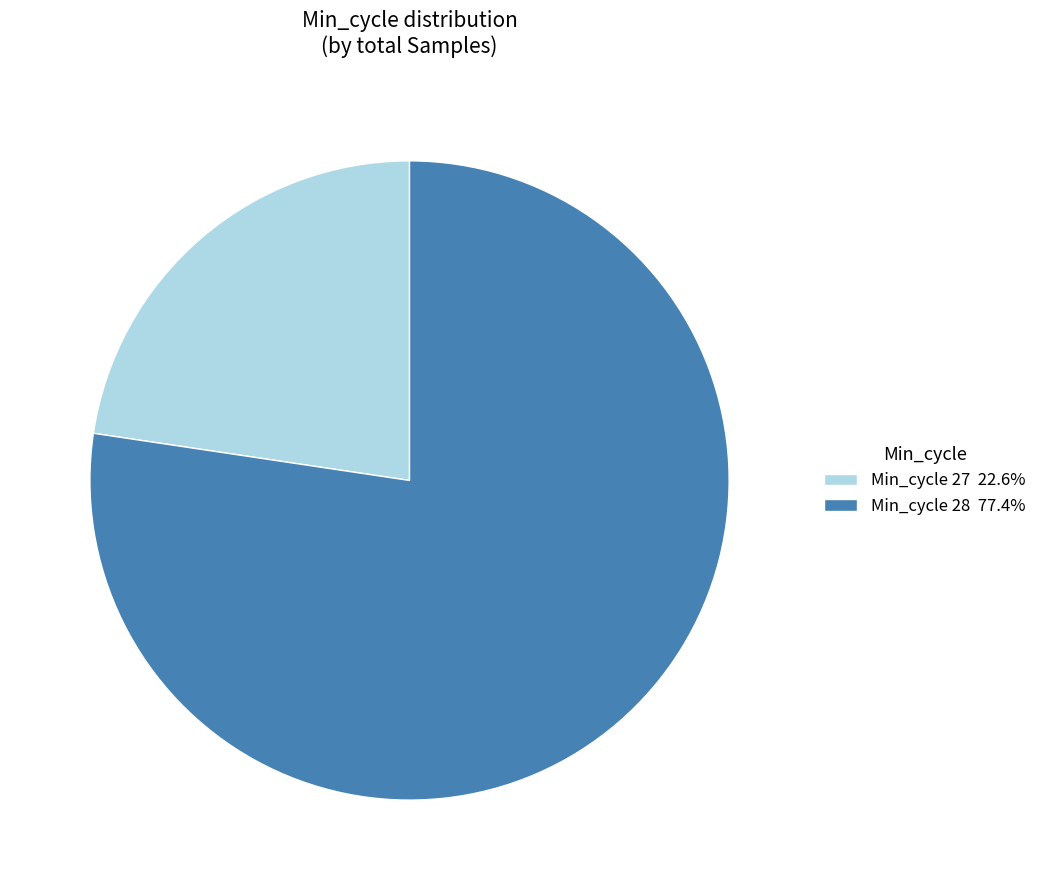

Is the sum of Min_cycle 28 77.4% and Min_cycle 27 22.6% greater than half?

Yes